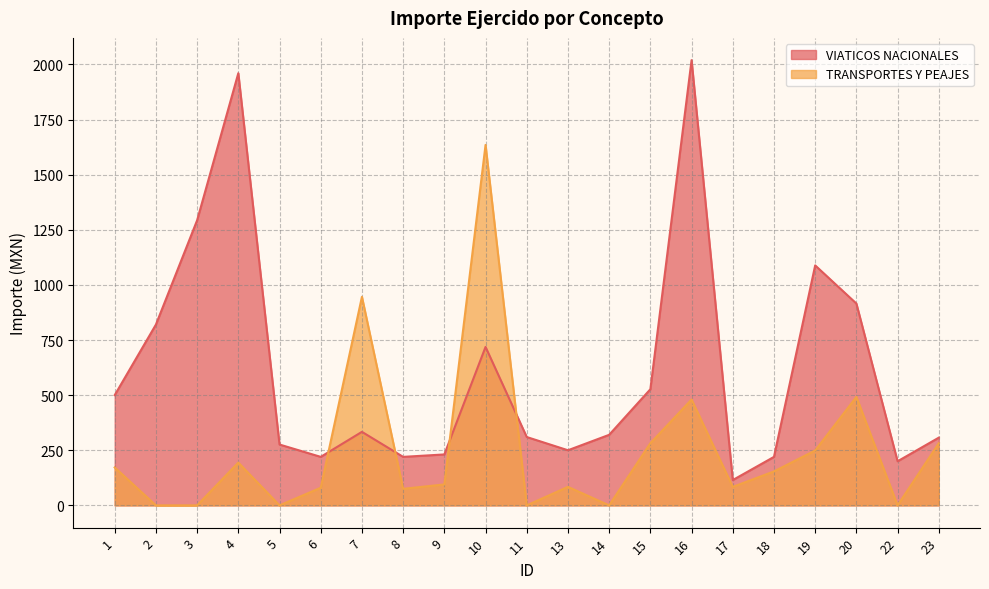

Count the number of data series in this chart.

2